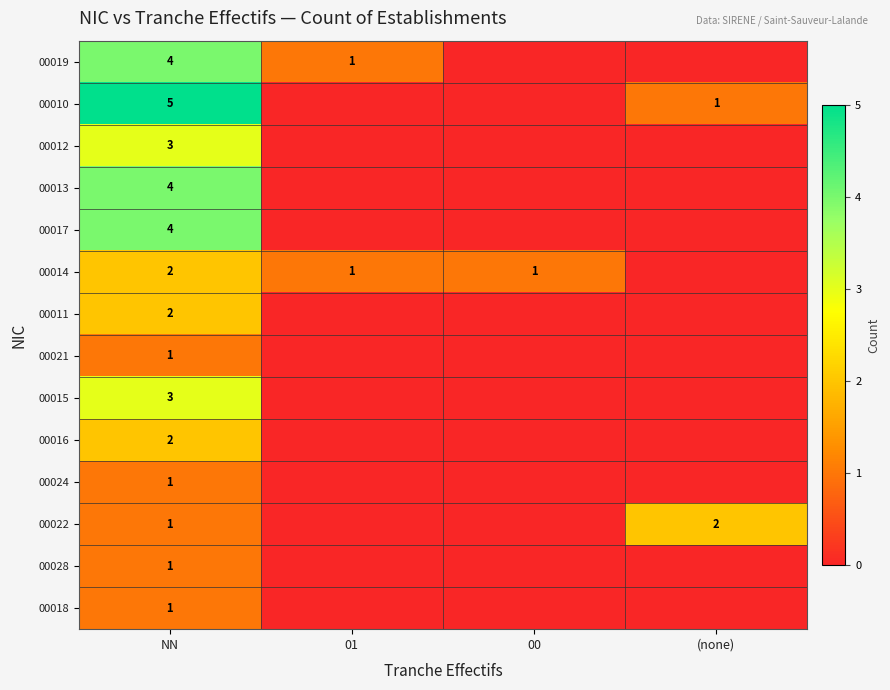

The 00017 series shows 4 at NN. True or false?

True